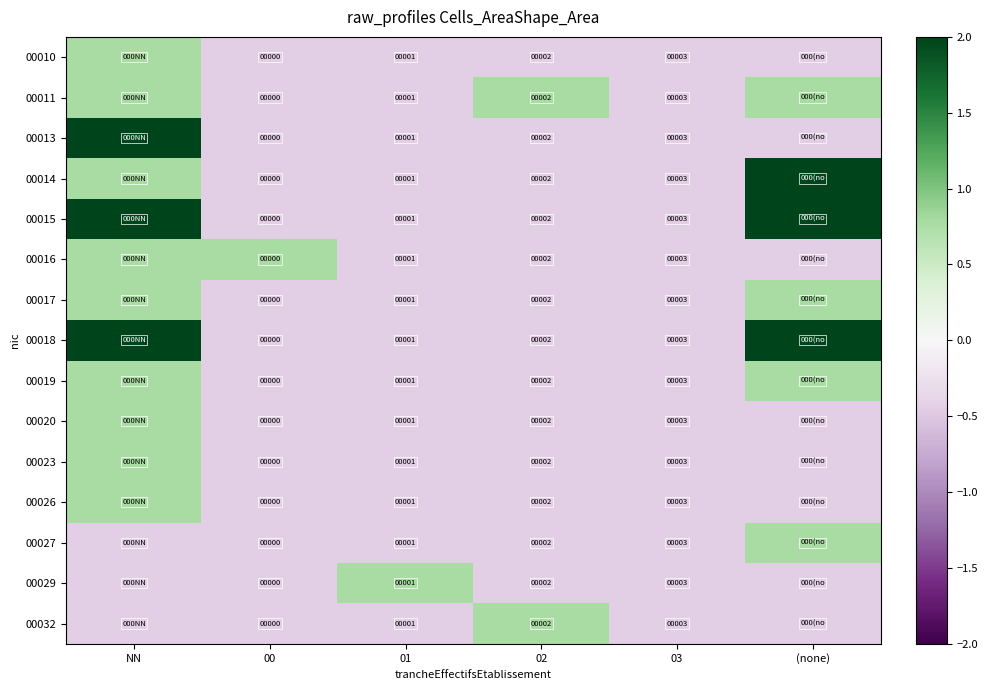

What is the maximum value for 00013?

2.0